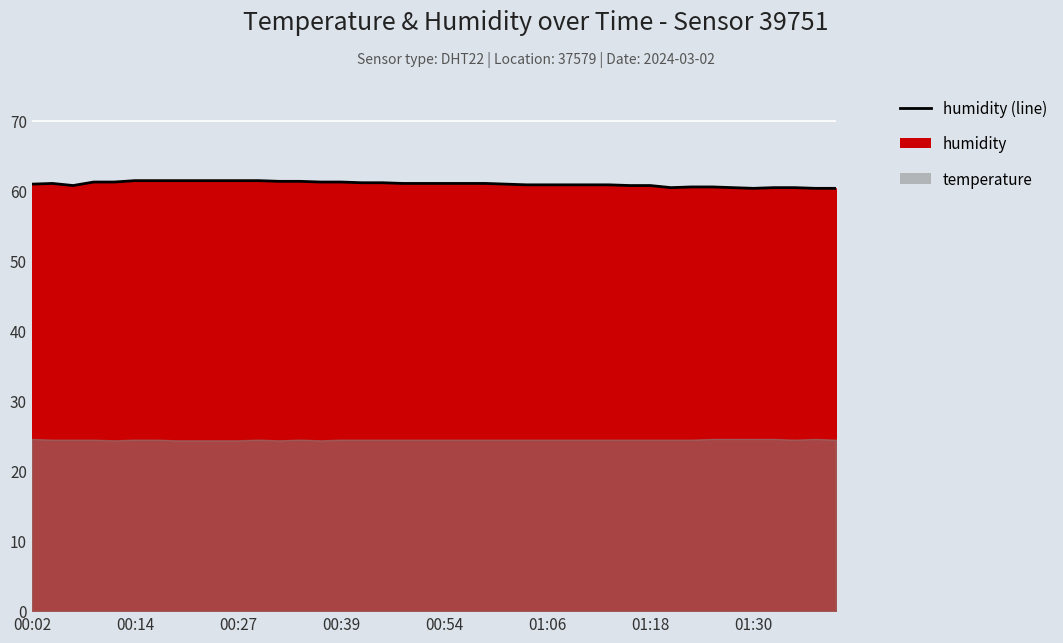

Reading right to left, transcribe all the data shown in this chart.

60.4	60.4	60.5	60.5	60.4	60.5	60.6	60.6	60.5	60.8	60.8	60.9	60.9	60.9	60.9	60.9	61.0	61.1	61.1	61.1	61.1	61.1	61.2	61.2	61.3	61.3	61.4	61.4	61.5	61.5	61.5	61.5	61.5	61.5	61.5	61.3	61.3	60.8	61.1	61.0